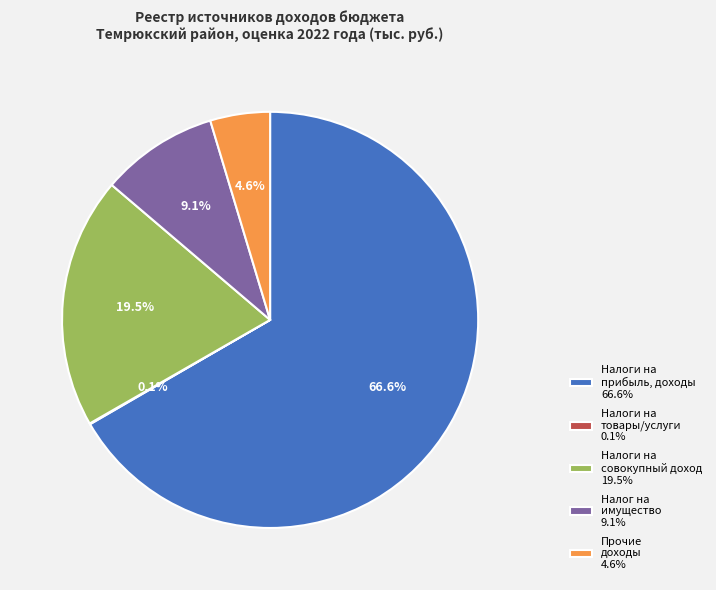

What is the total percentage of Налог на имущество 9.1% and Налоги на прибыль, доходы 66.6%?

75.8%